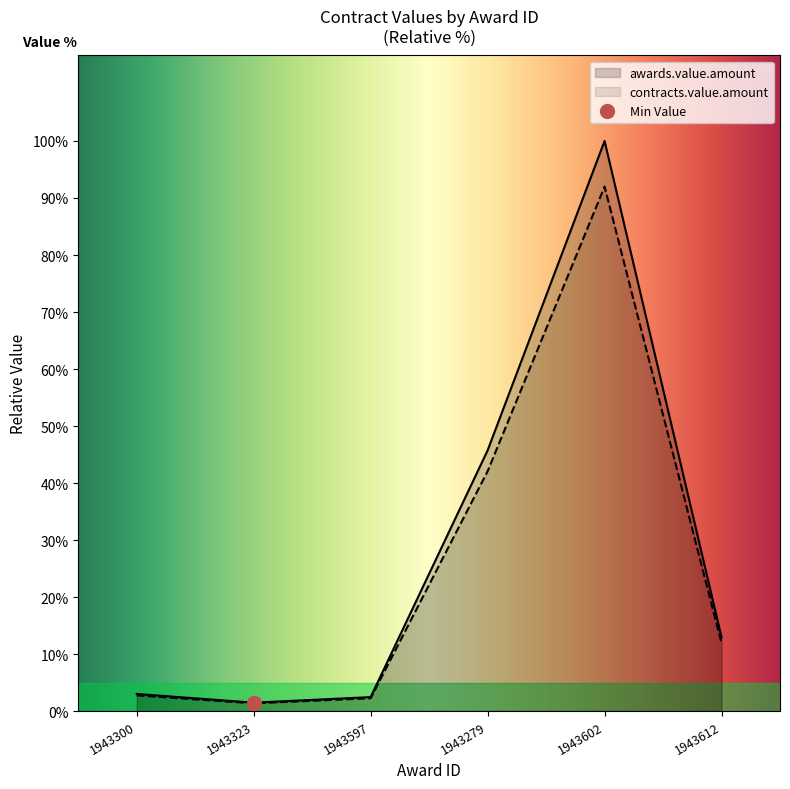

True or false: awards.value.amount and contracts.value.amount cross at least once.

False